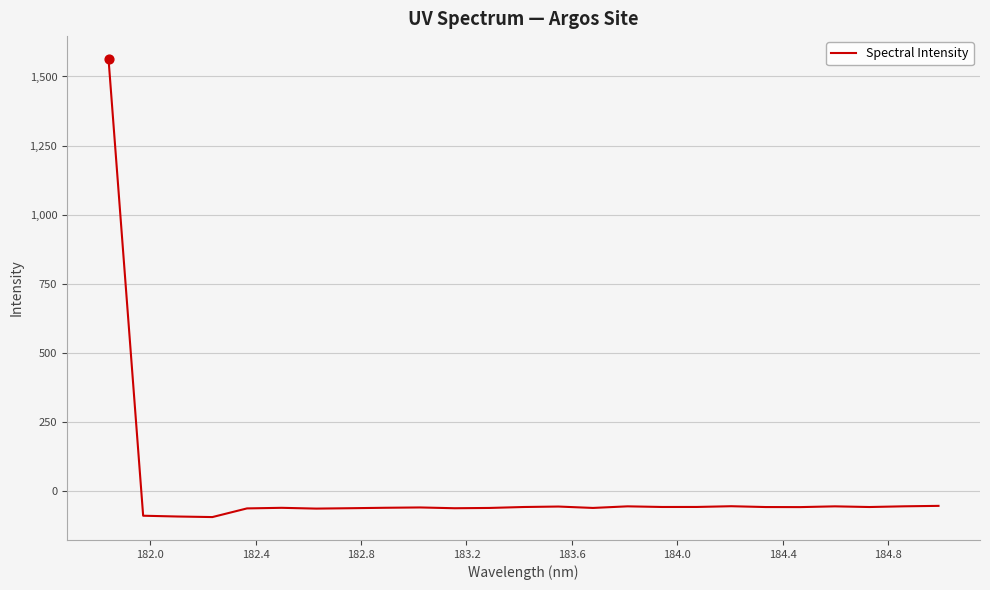

What is the difference between the maximum and minimum values?

1655.9